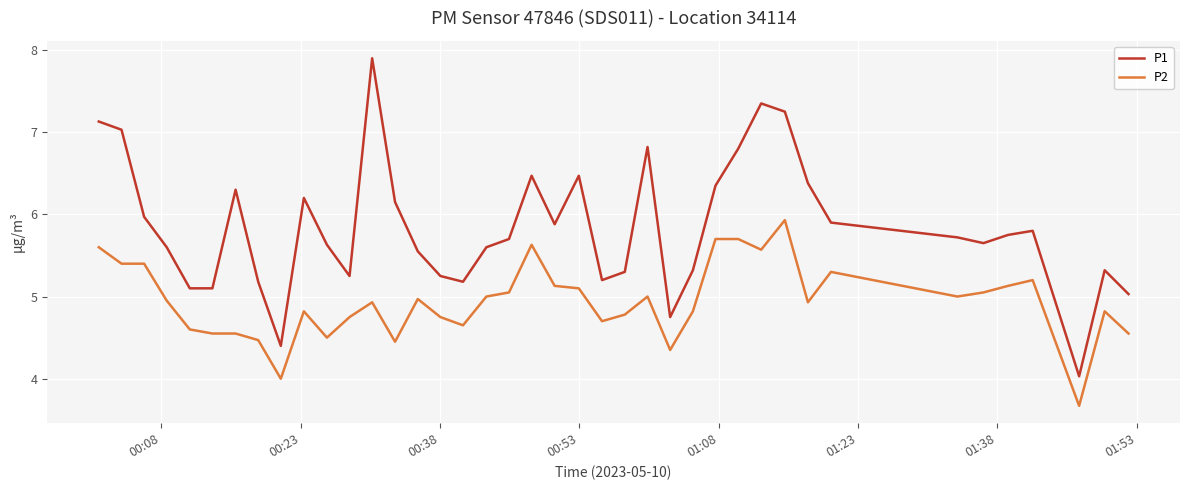

What is the lowest value of the P1 series?

4.0